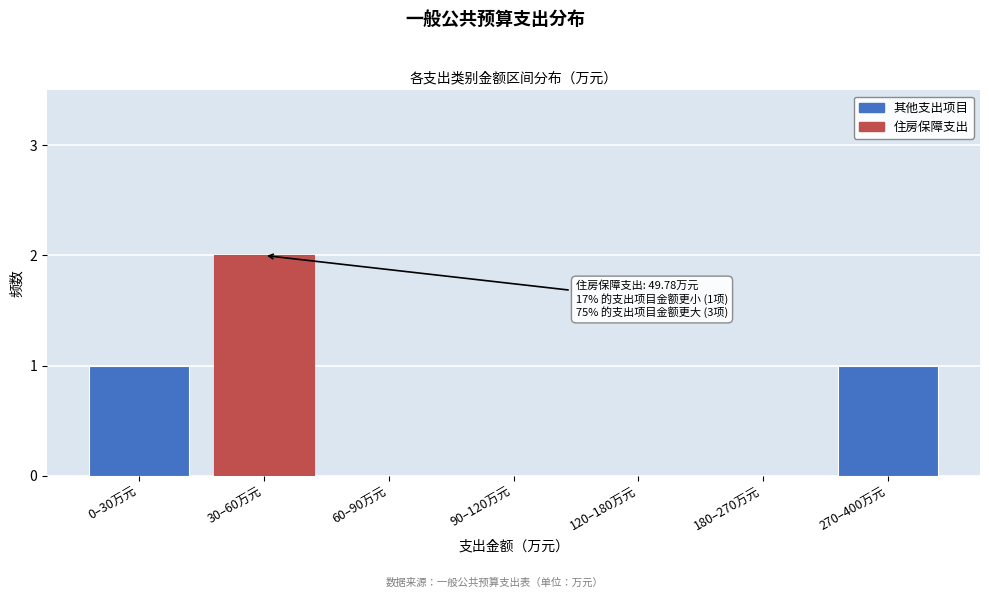

Reading left to right, transcribe all the data shown in this chart.

0–30万元=1	30–60万元=2	60–90万元=0	90–120万元=0	120–180万元=0	180–270万元=0	270–400万元=1